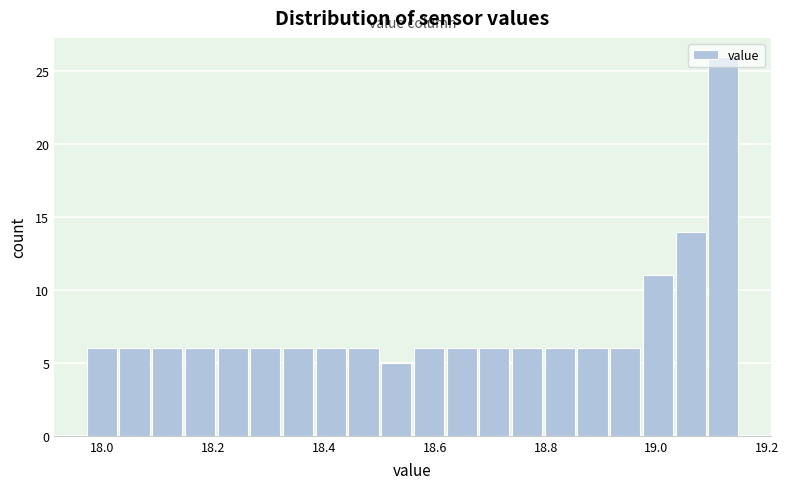

Read against the x-axis, roughly where is the centre of the tallest bar?

19.12